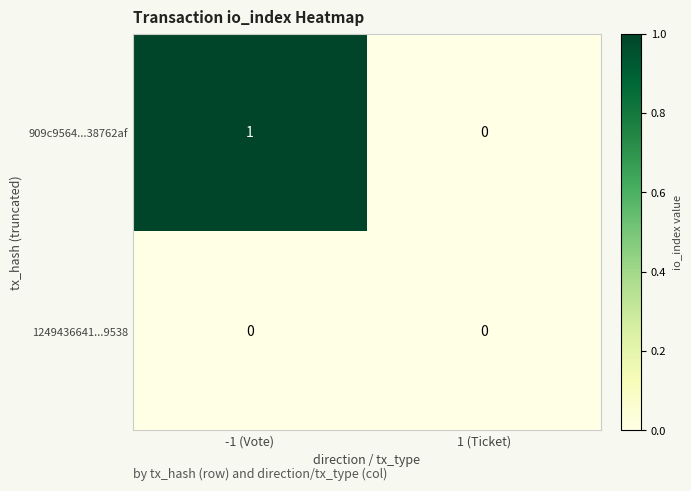

Reading right to left, transcribe all the data shown in this chart.

909c9564...38762af: 0	1
1249436641...9538: 0	0